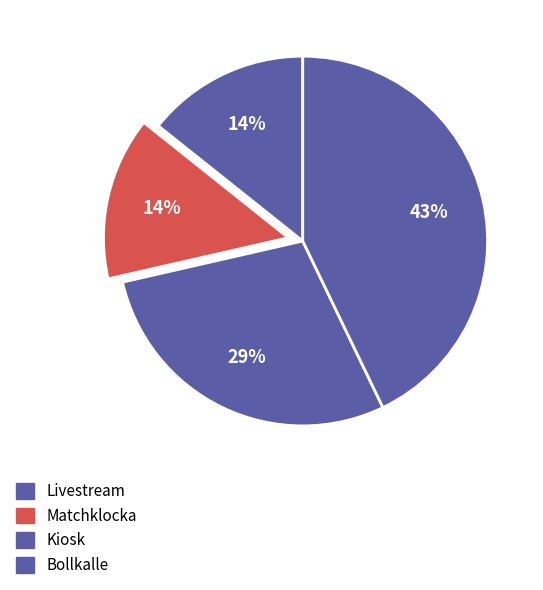

What is the ratio of the value at Livestream to the value at Matchklocka?

1.0